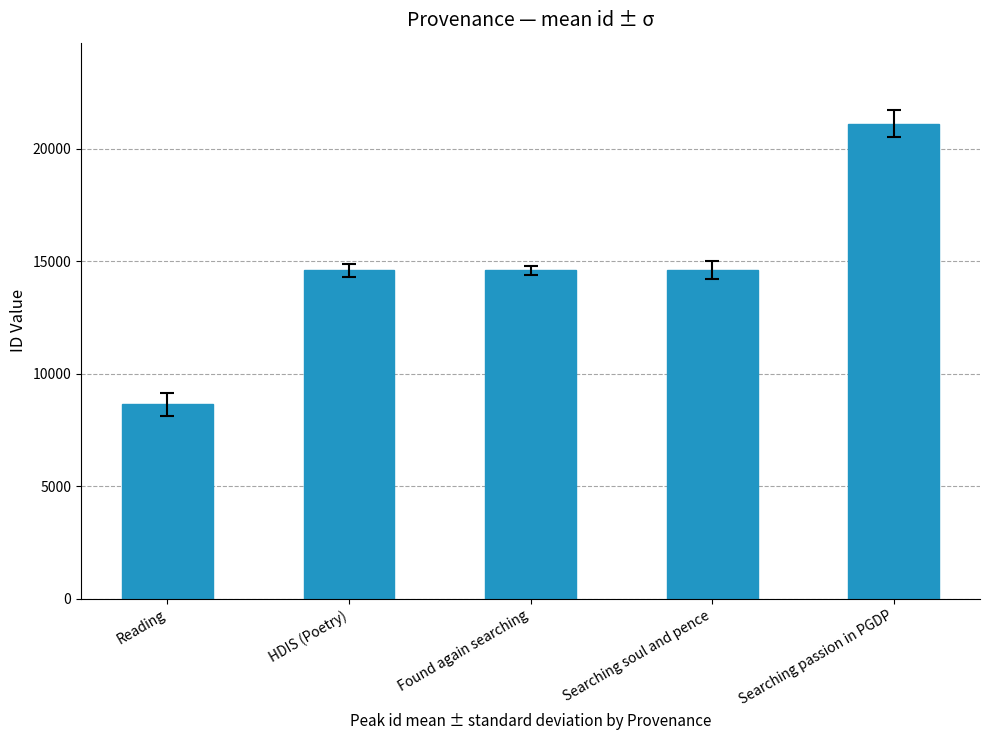

What position from the right is Searching passion in PGDP?

1